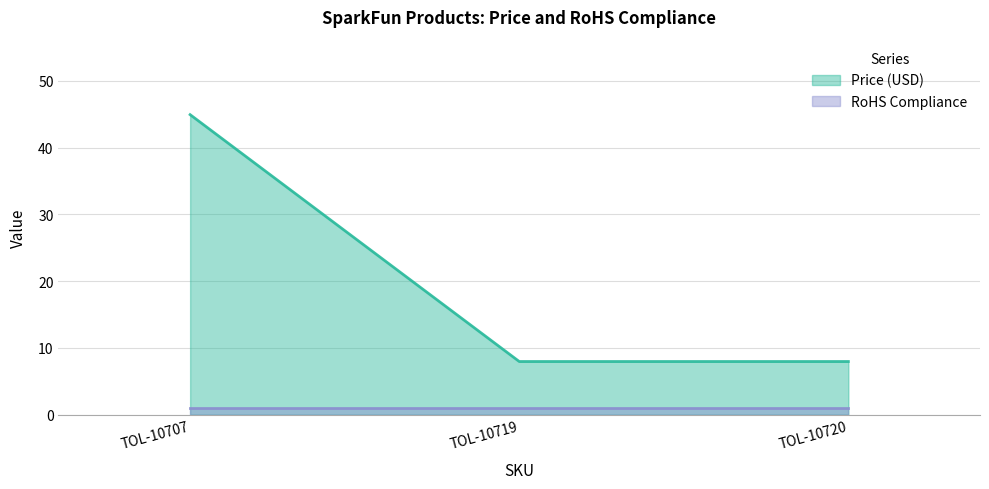

Reading right to left, transcribe all the data shown in this chart.

TOL-10720=8.0	TOL-10719=8.0	TOL-10707=45.0